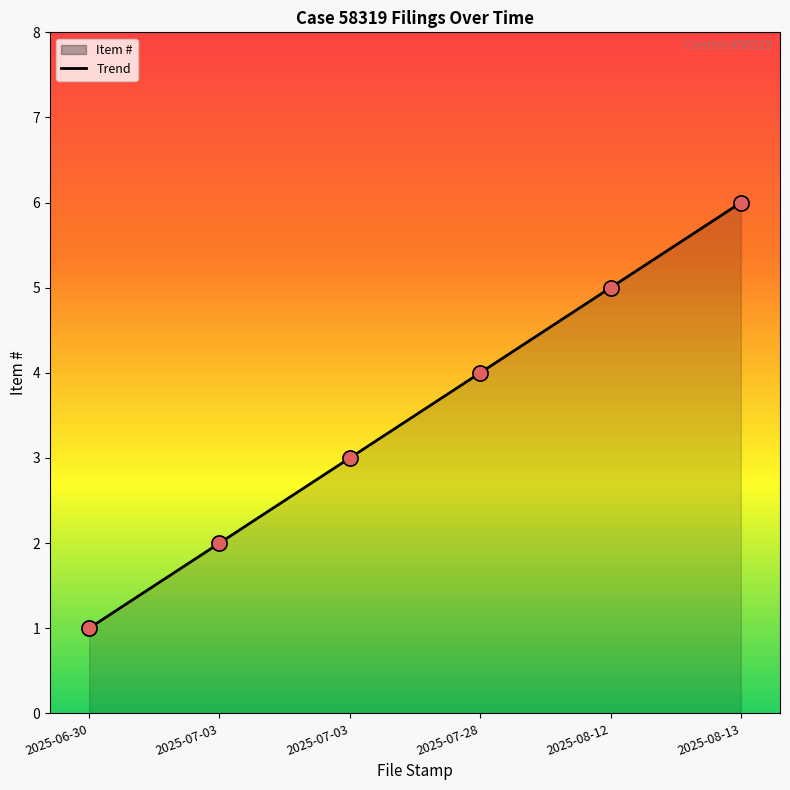

Approximately how many times larger is the value at 2025-07-28 compared to 2025-08-13?

0.7